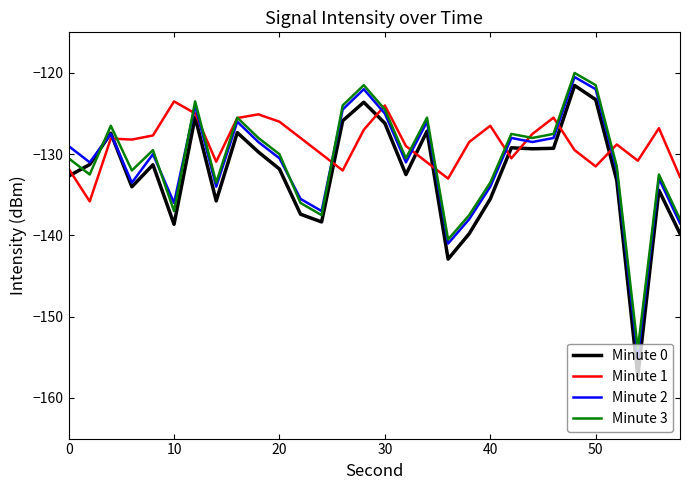

What is the greatest value displayed?

-120.0